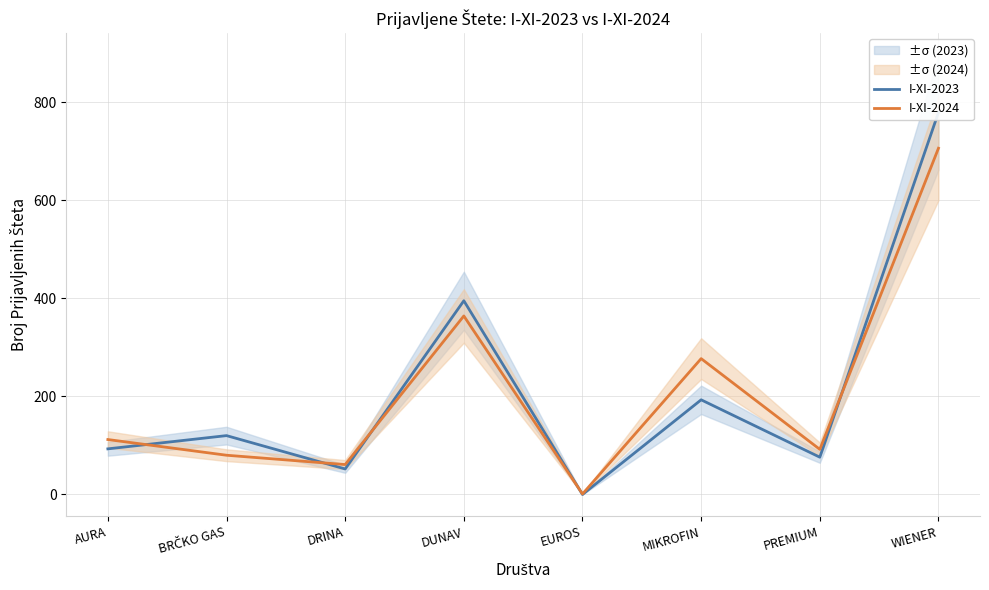

Count the number of categories in the chart.

8